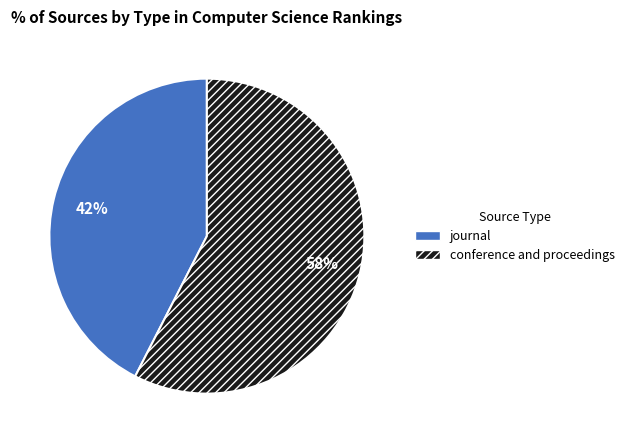

Which slice is the largest?

conference and proceedings